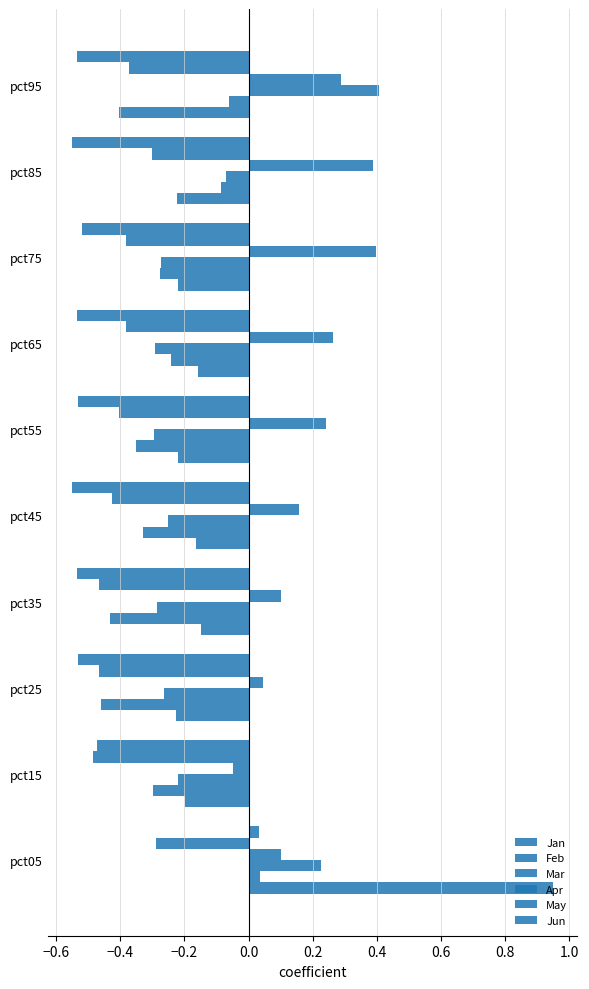

Which series has the largest total across all categories?

Apr